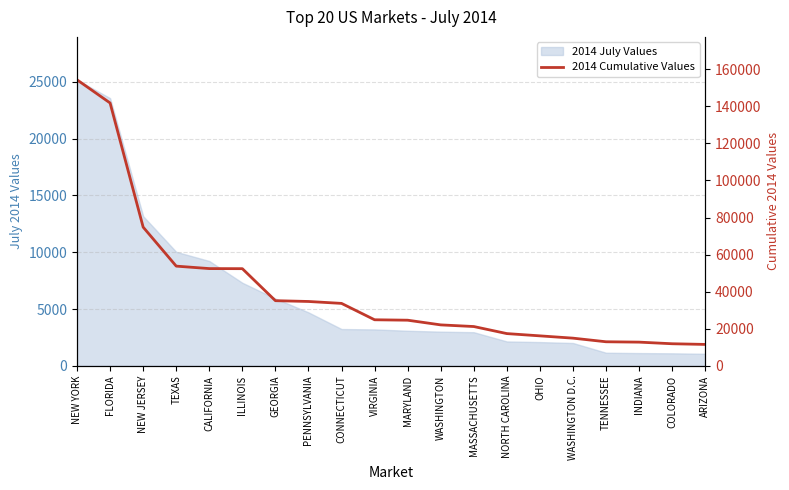

True or false: the data shows 12789.5 at INDIANA.

True